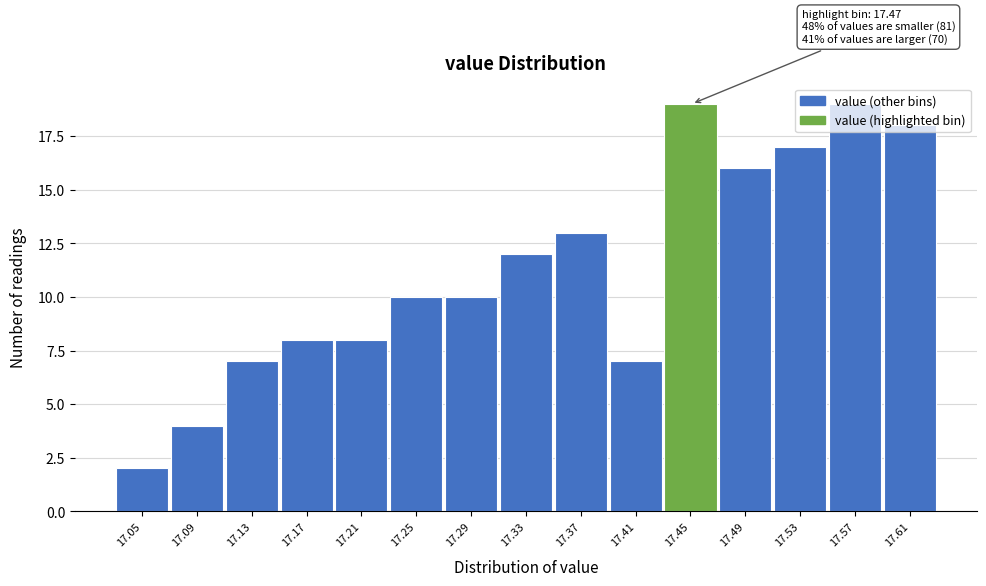

What is the value of the 11th bar from the left?

19